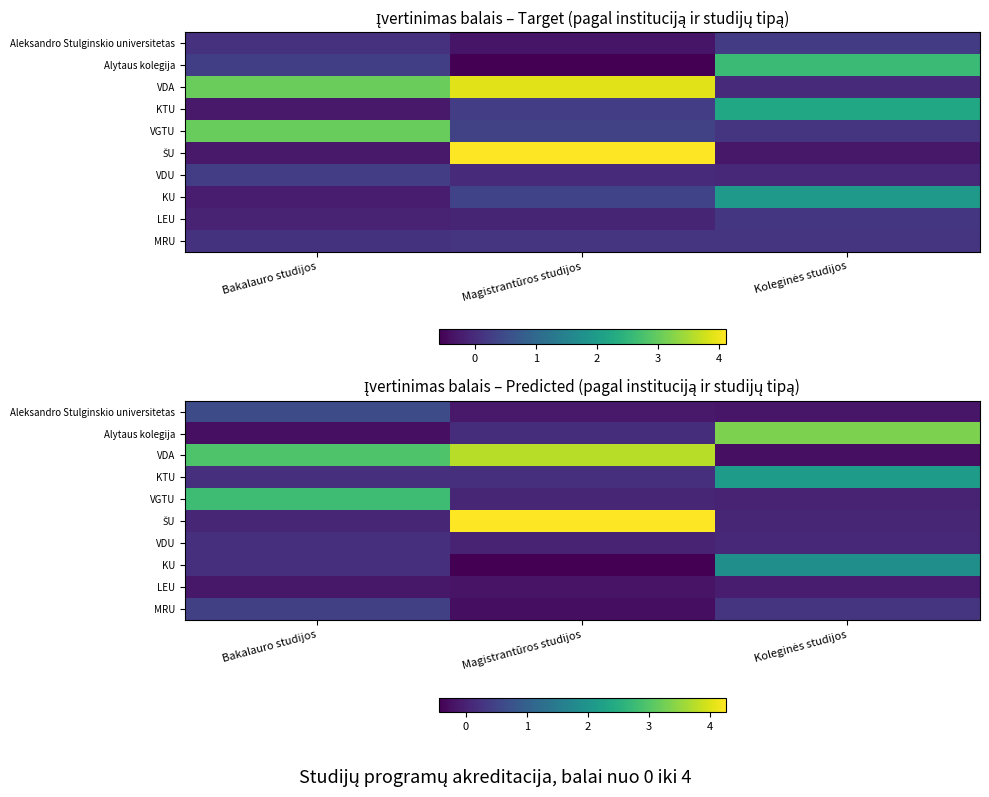

At which category does the chart reach its minimum across all series?

Magistrantūros studijos